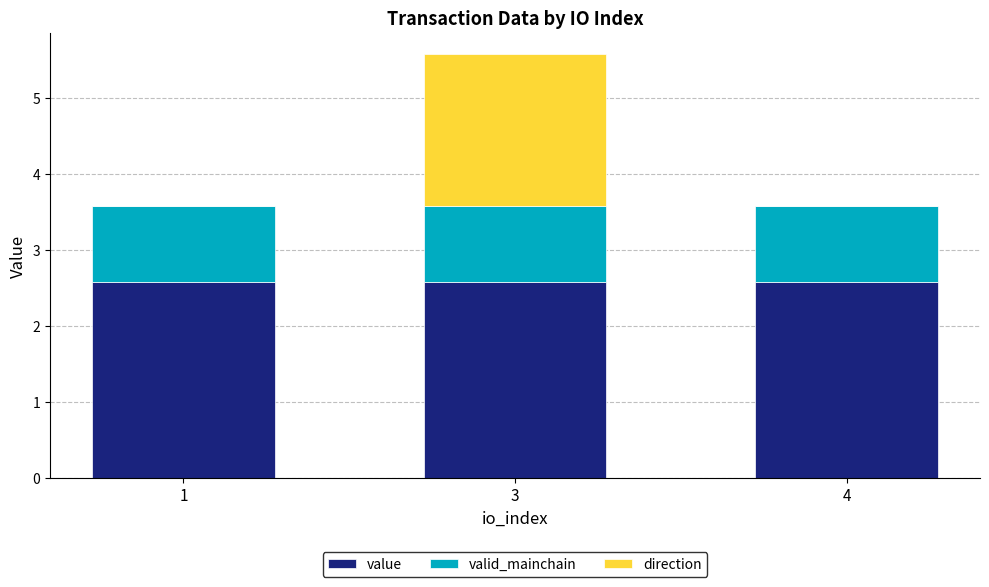

What is the highest value of the value series?

2.6